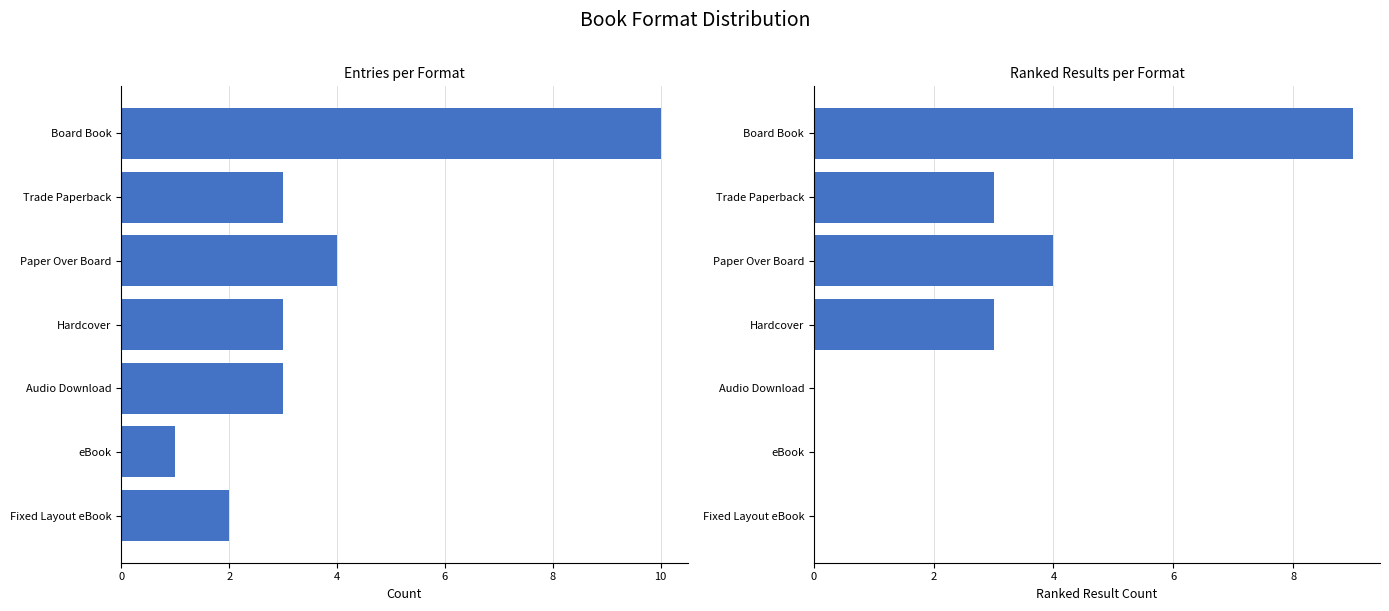

Reading right to left, list all the values displayed in this chart.

Count: 2	1	3	3	4	3	10
Ranked Results: 0	0	0	3	4	3	9